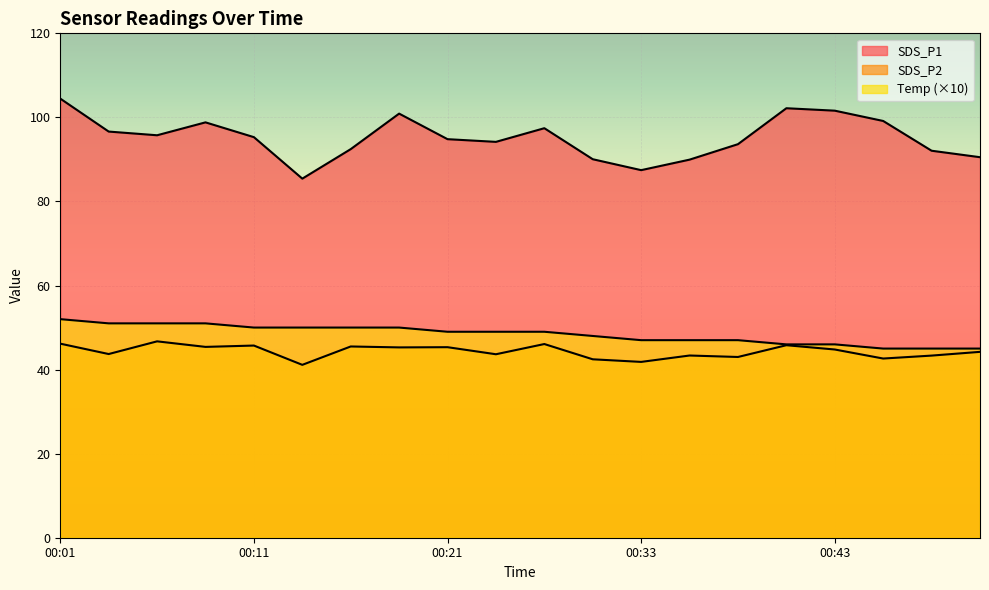

Which series has the largest total across all categories?

SDS_P1